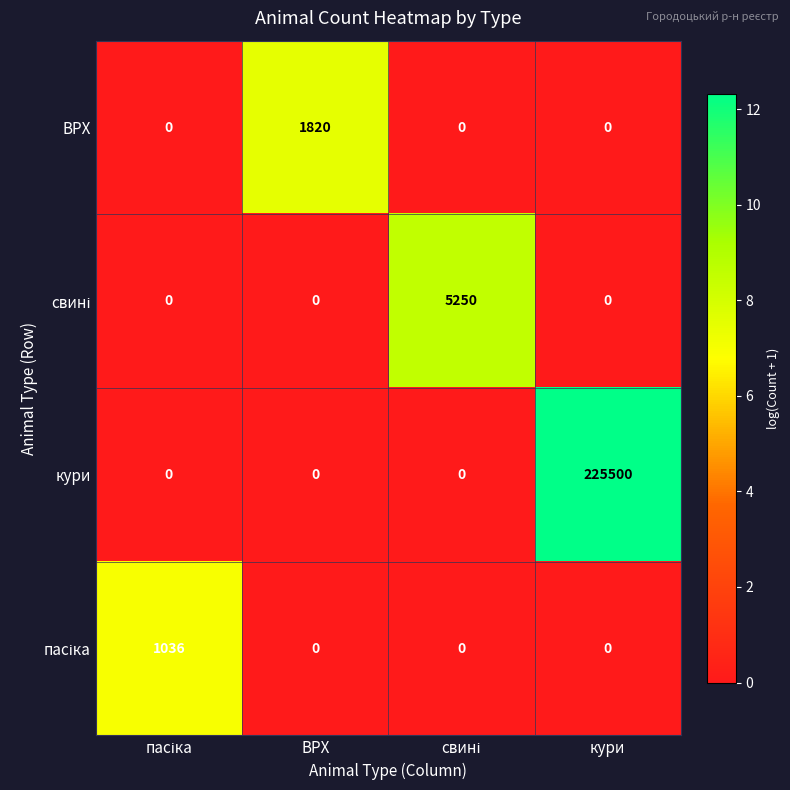

What is the difference between the highest and lowest values at кури?

225500